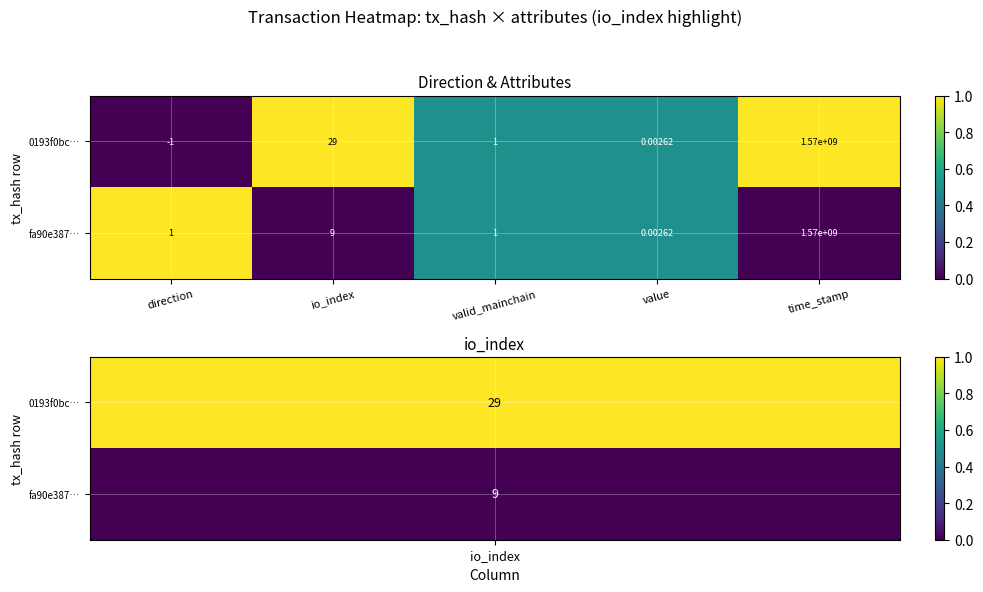

List the labels in order of 0193f0bc… value, largest first.

time_stamp, io_index, valid_mainchain, value, direction